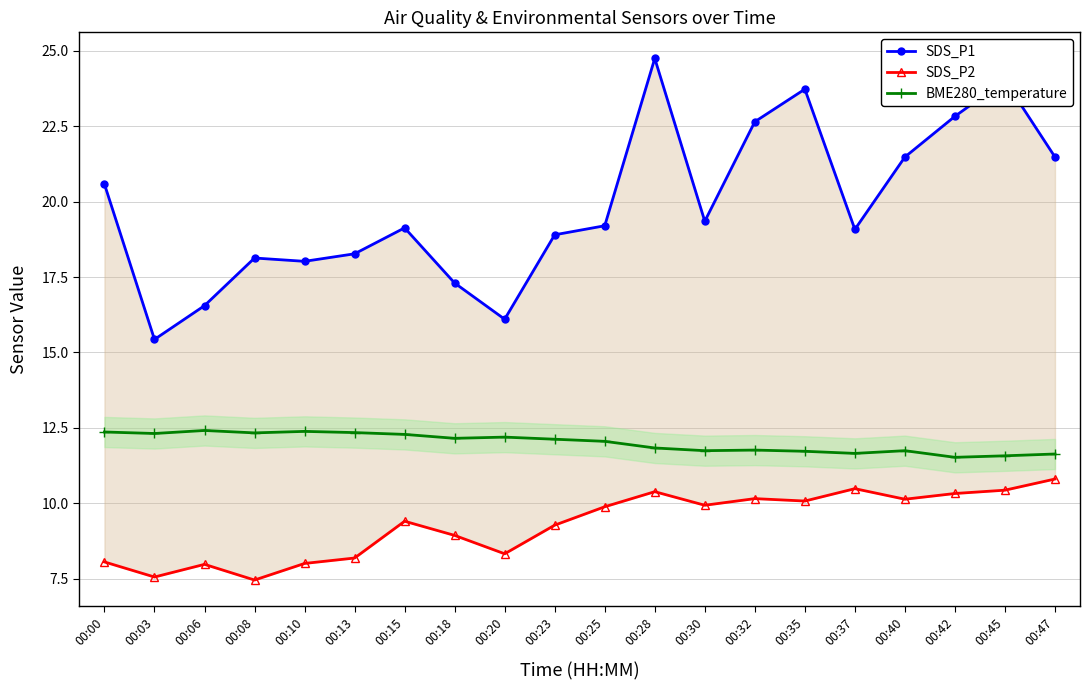

True or false: BME280_temperature and SDS_P2 intersect in this chart.

False